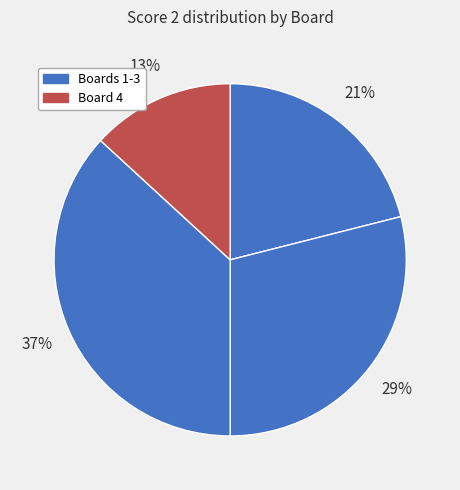

How many slices are in this pie chart?

4